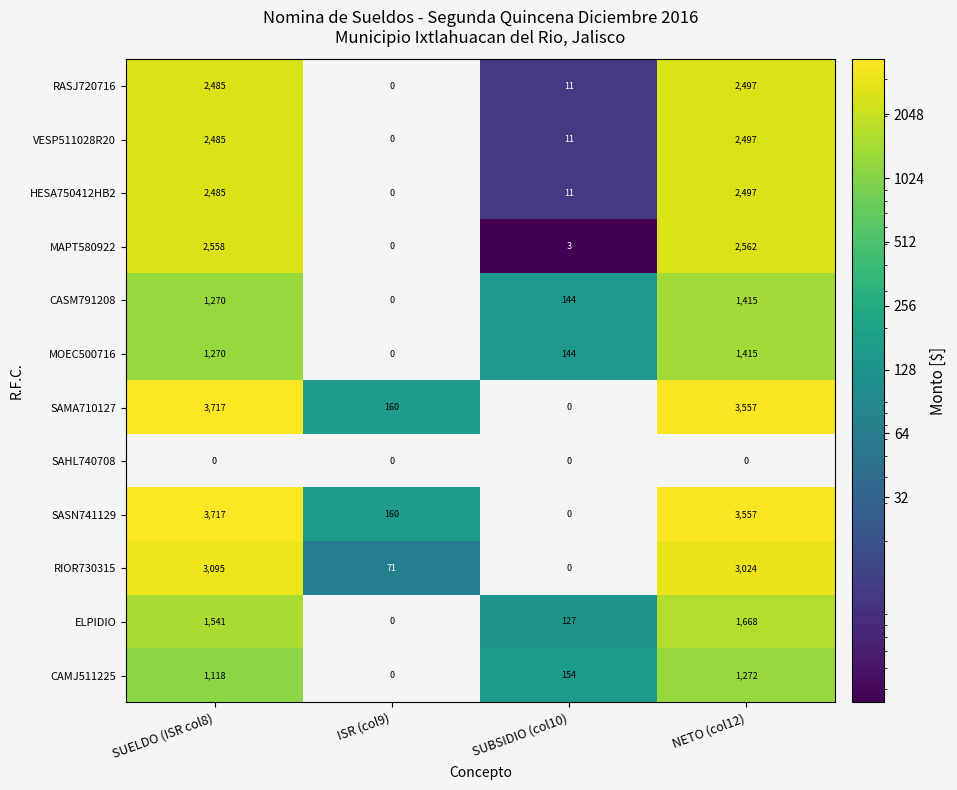

How many distinct data groups are displayed?

12